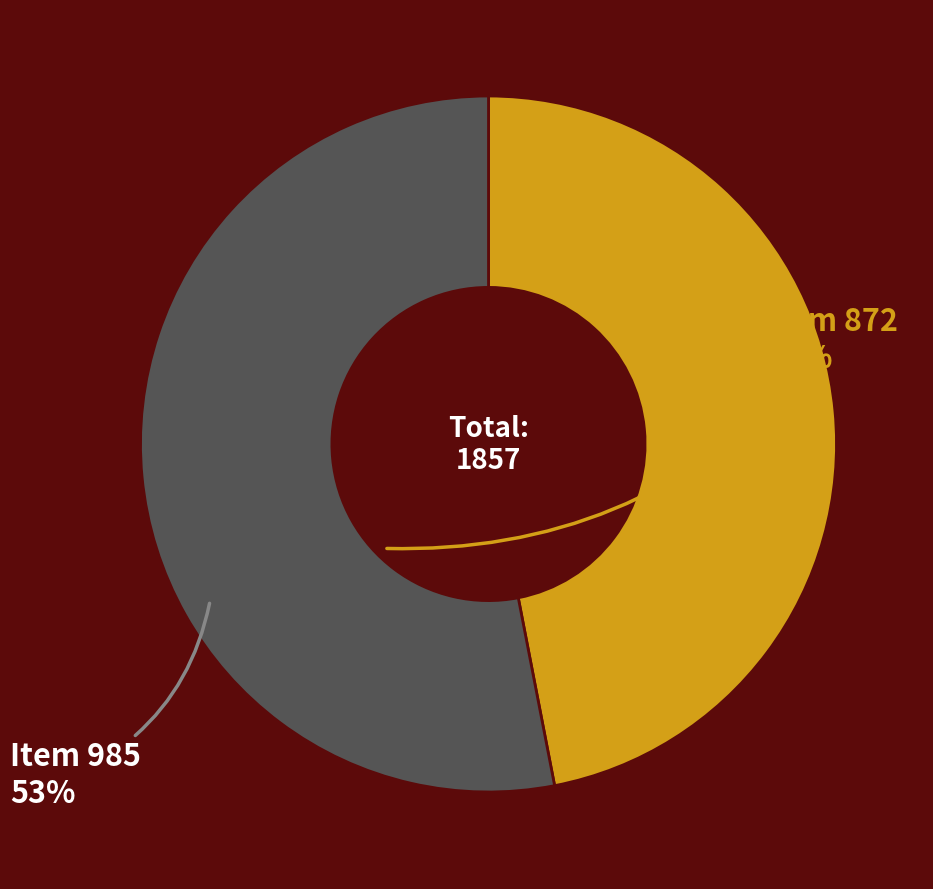

Does any single category account for the majority?

Yes